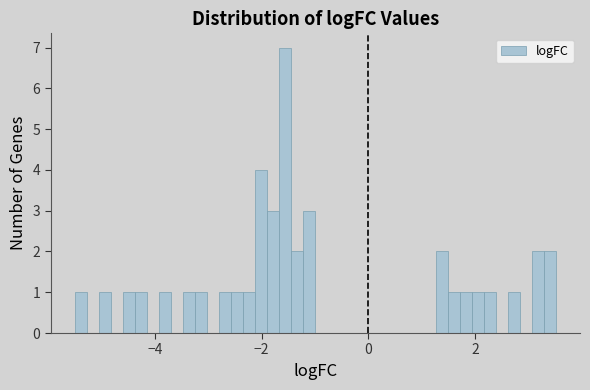

Around what value on the x-axis is the tallest bar? Give the approximate position of its centre, as read against the axis.

-1.6